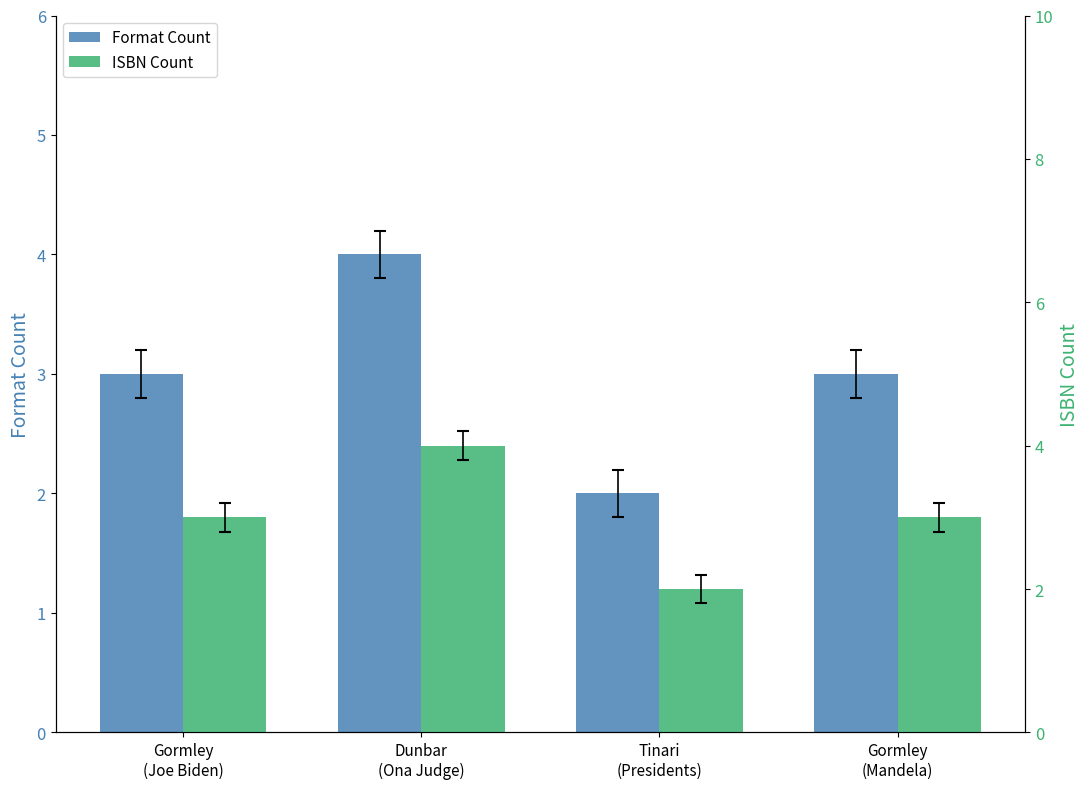

What is the label of the 2nd bar from the right?

Tinari
(Presidents)